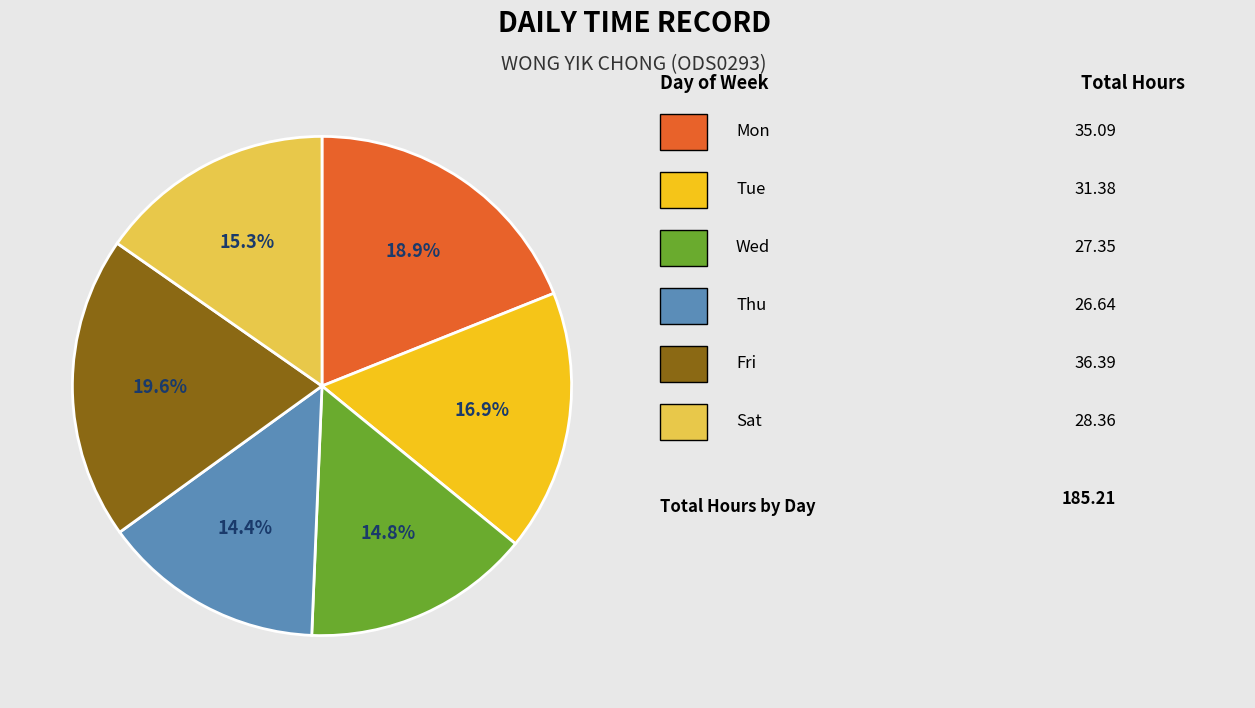

Is there any slice that represents more than half of the pie?

No